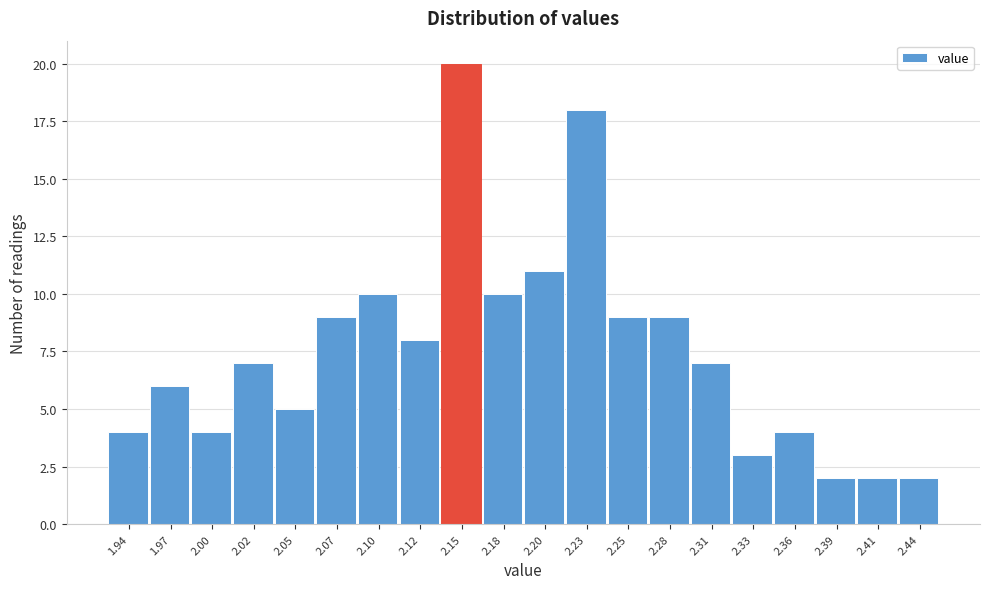

What is the height of the bar covering 2.008 to 2.034 on the x-axis? Neither the bar edges nor the heights are printed on the chart, so give them approximately, as read against the axes.

7